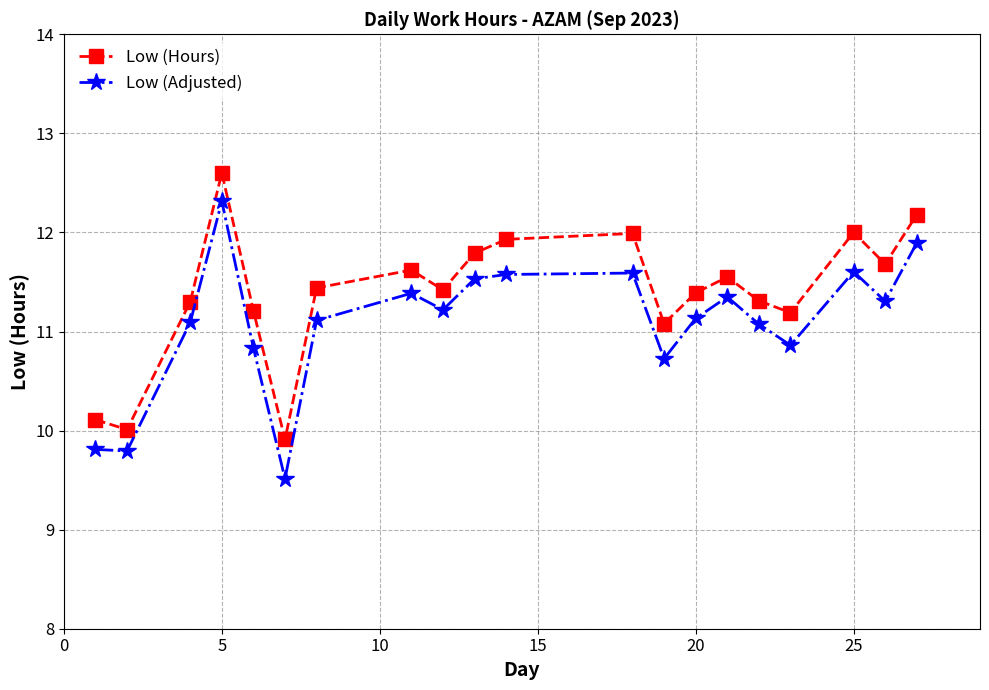

What is the smallest value displayed?

9.5